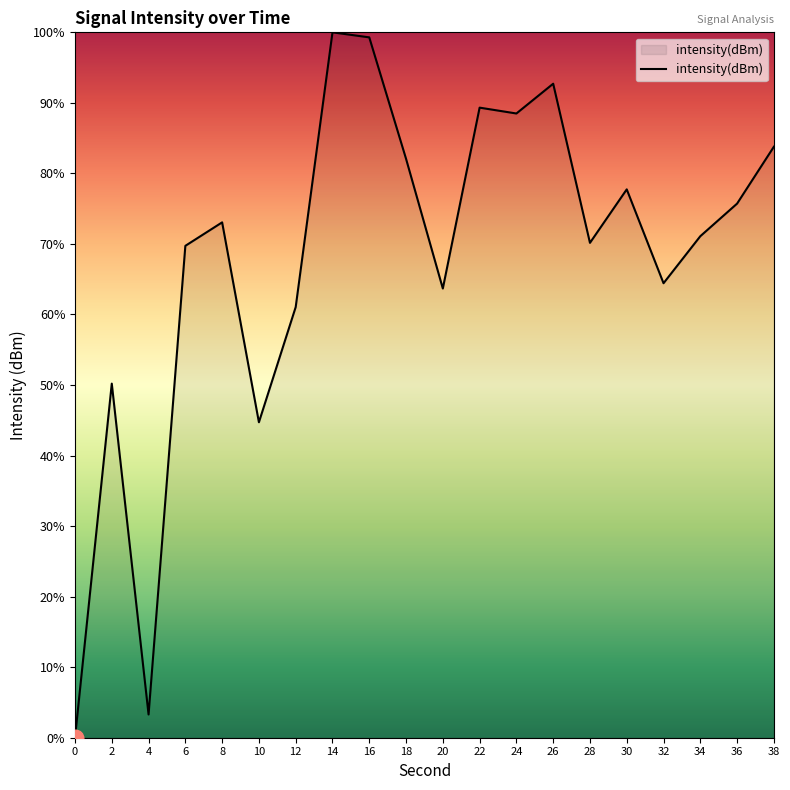

What is the sum of the values at 6 and 34?

140.8